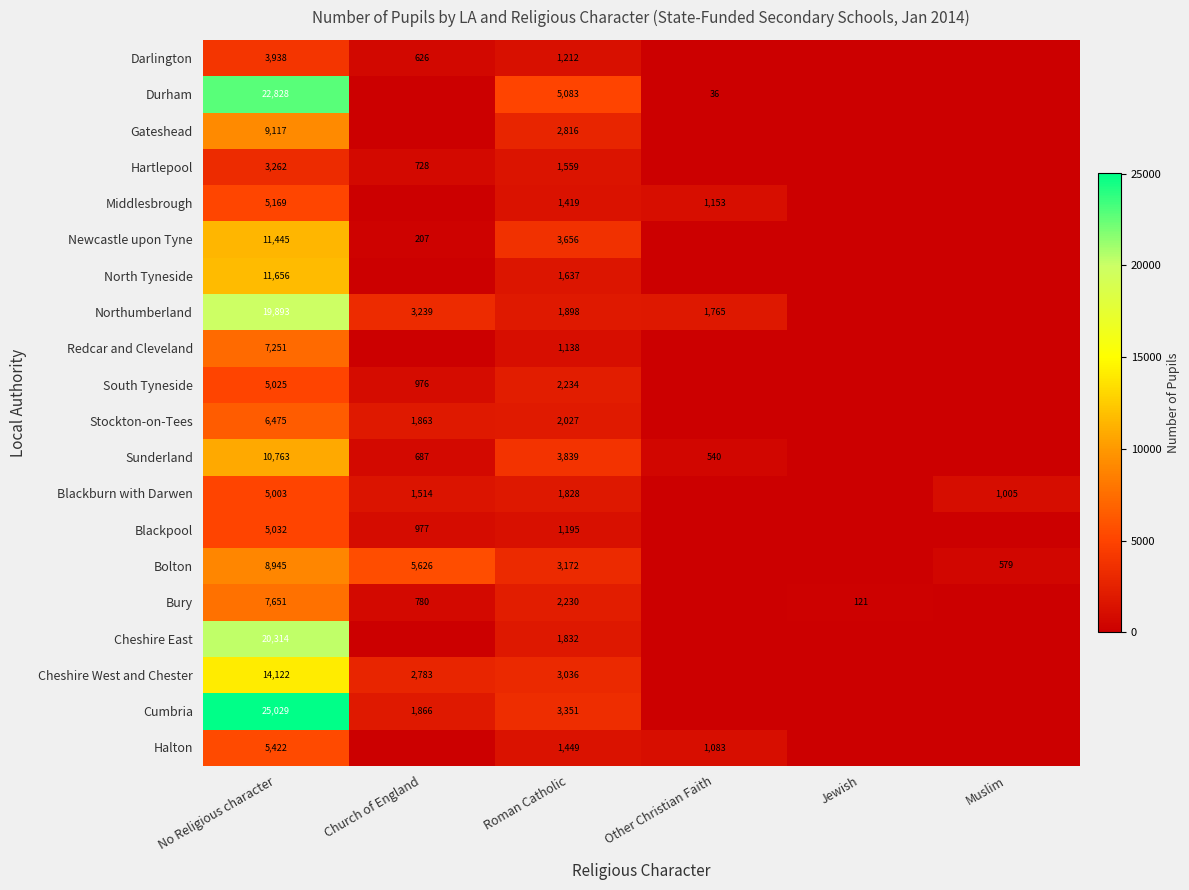

Is the value of Middlesbrough at Other Christian Faith greater than the value of Halton at Other Christian Faith?

Yes